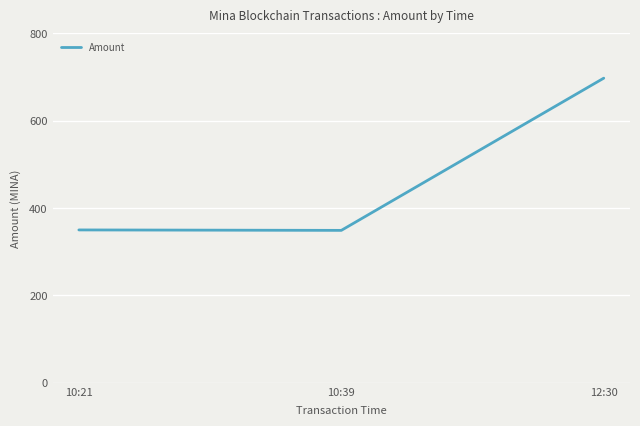

The value at 10:21 is 350.0. True or false?

True